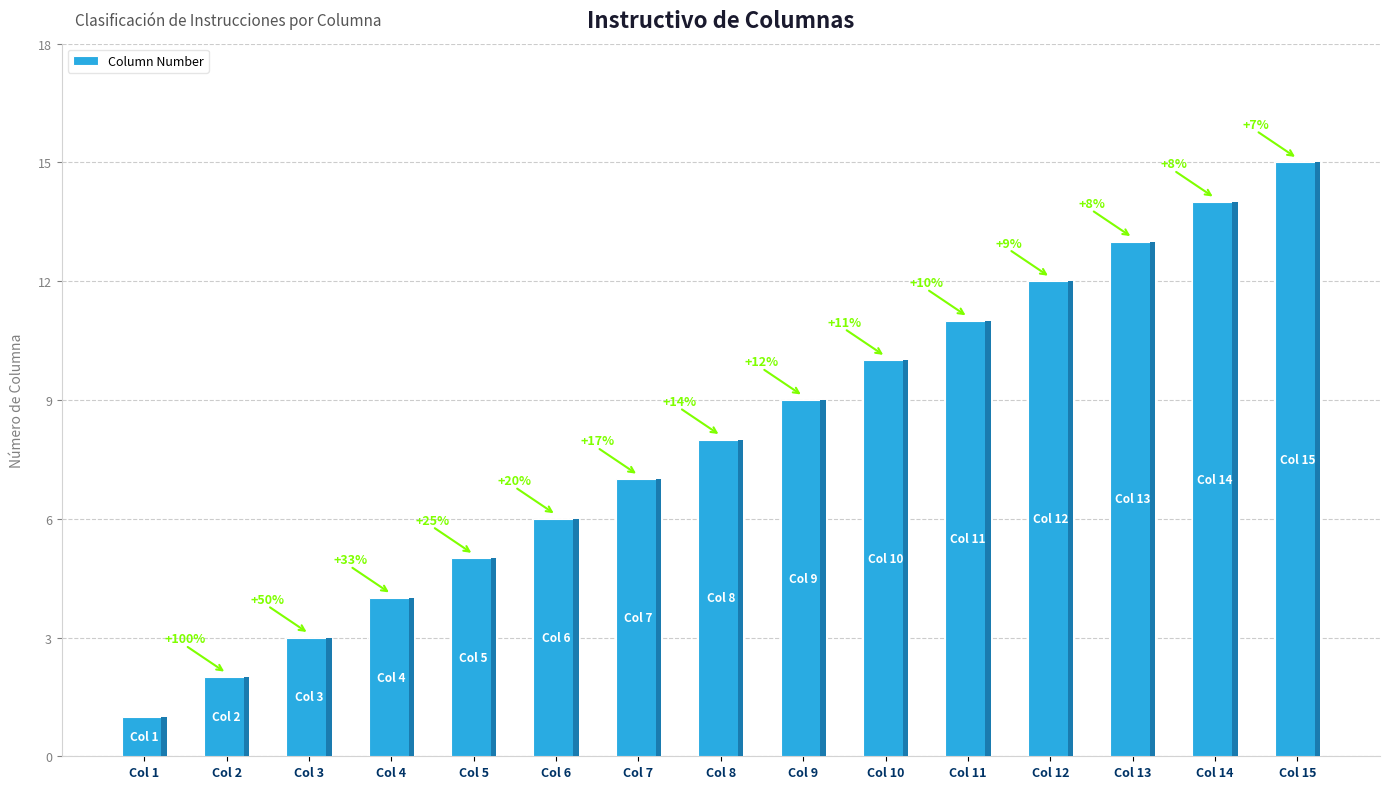

What is the ratio of the value at Col 11 to the value at Col 3?

3.7